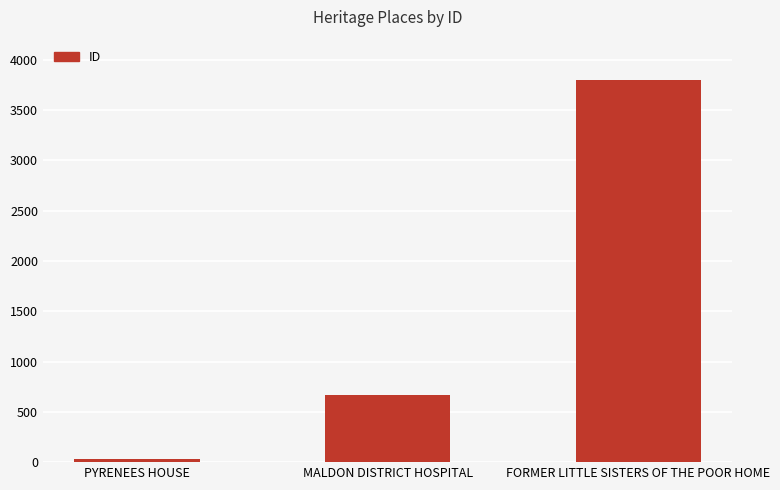

How many data points are less than 671?

1